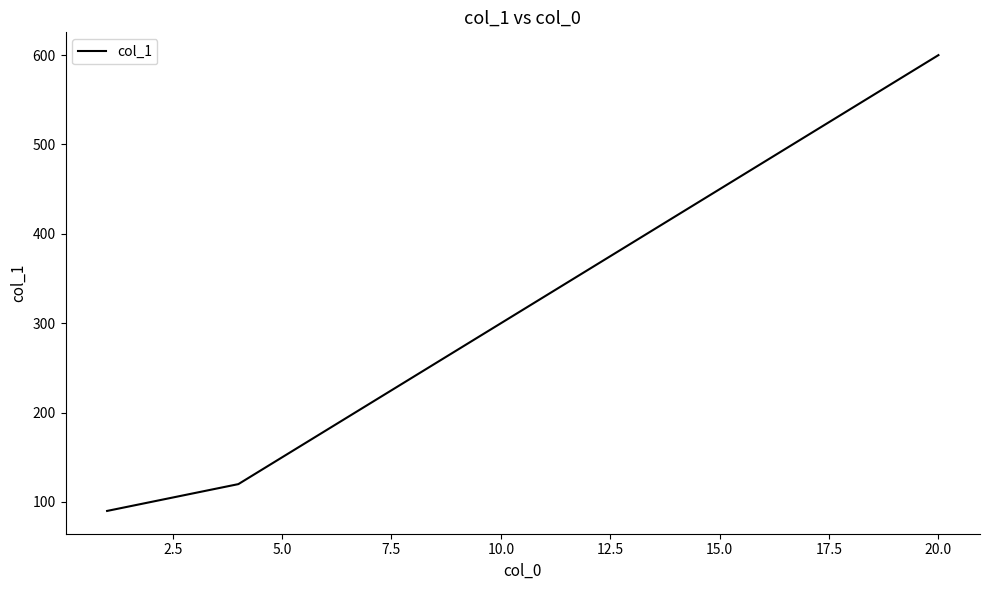

True or false: the data has more than 2 interior local peaks.

False